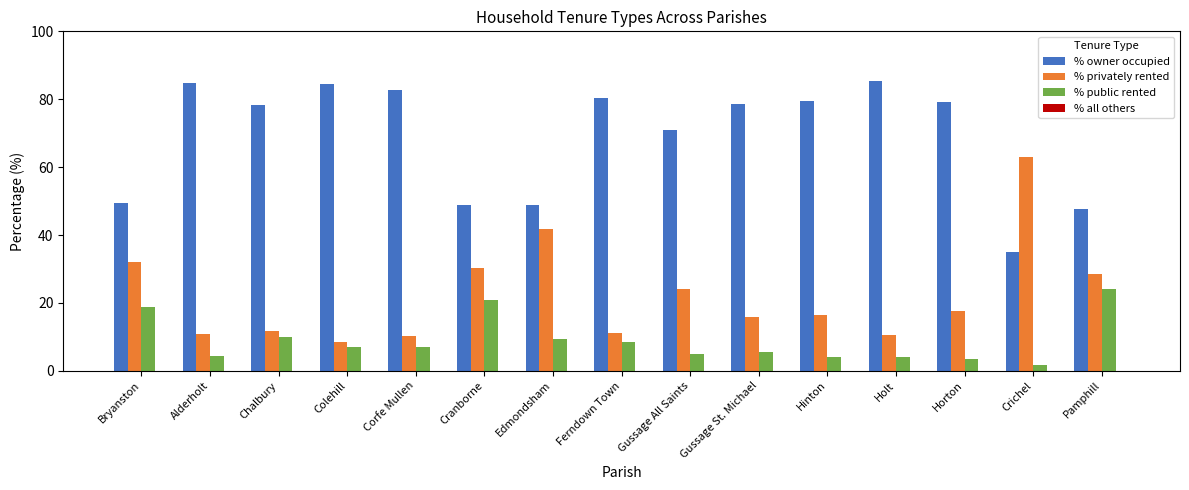

How many categories are shown in the chart?

15